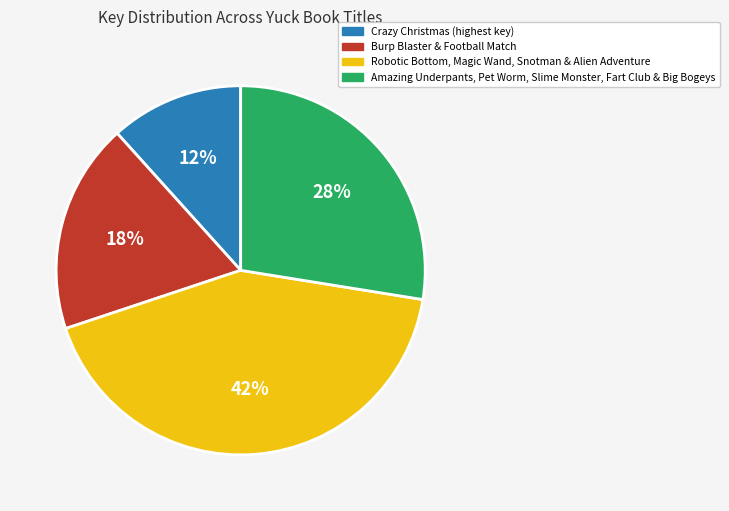

Does any single category account for the majority?

No